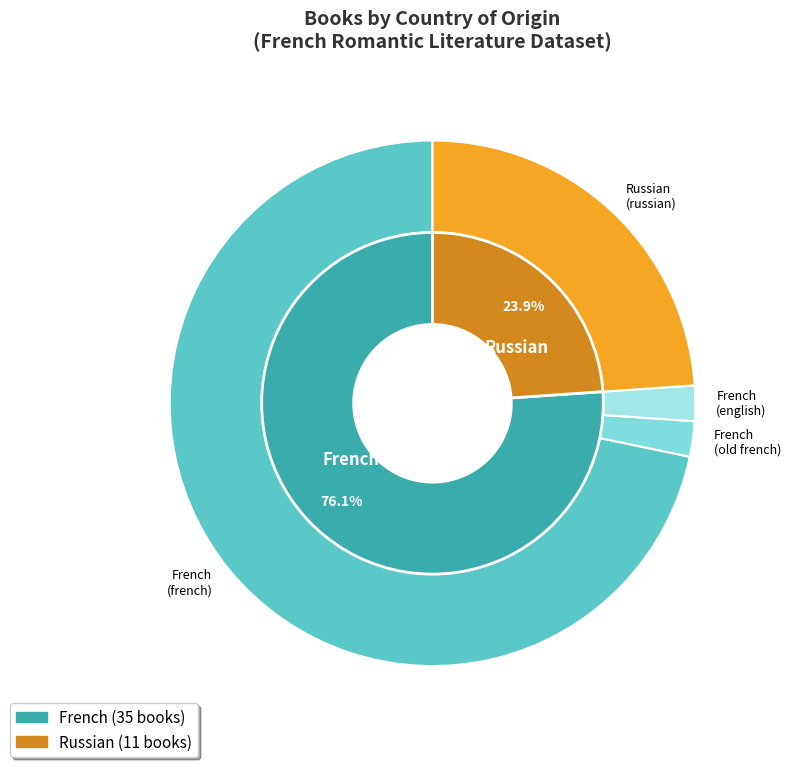

Approximately how many times larger is the value at French compared to Russian?

3.2